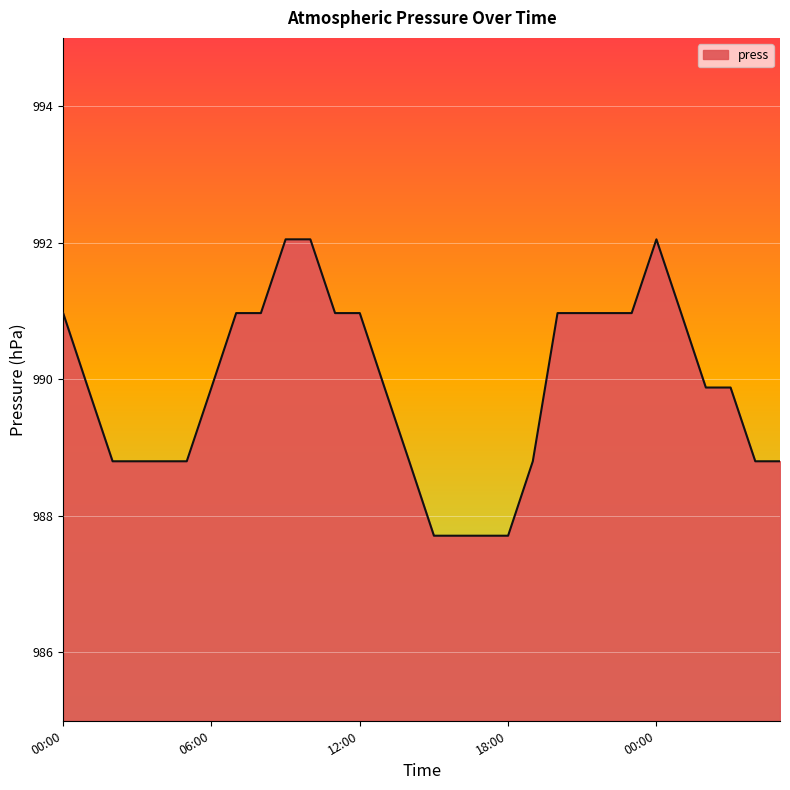

How many series are shown in this chart?

1